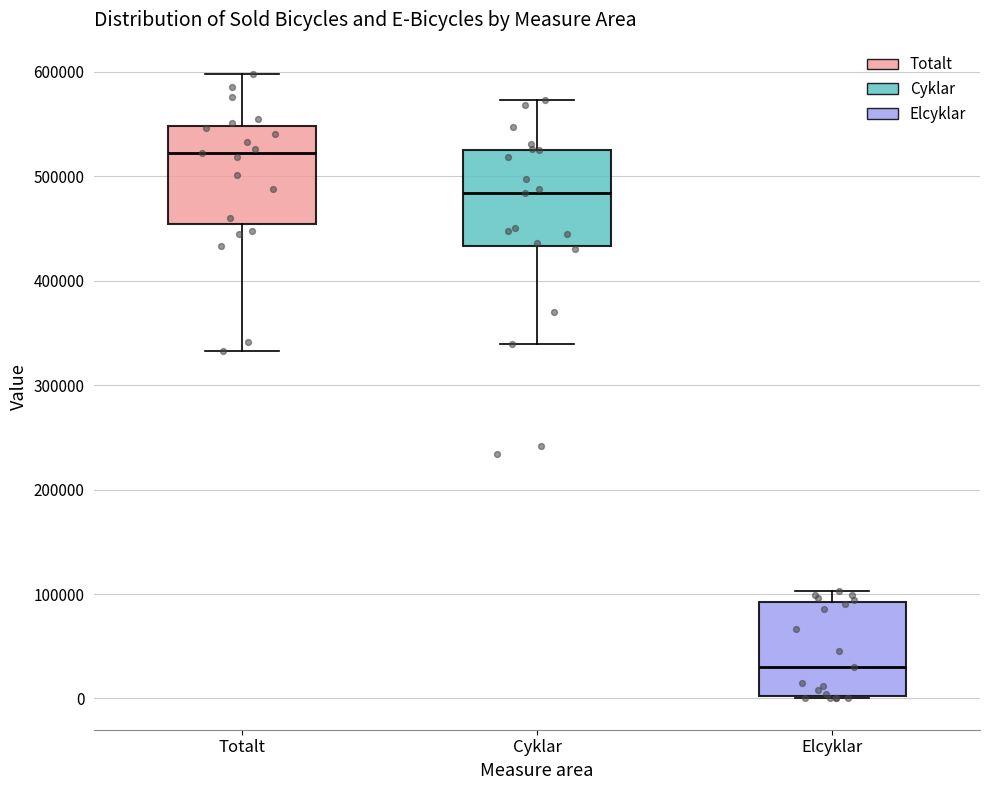

Reading left to right, transcribe this box plot: for each box, give where its median line is, the range the box spans, and where its two whiskers end, as read against the y-axis. The values are not printed on the chart, so give them approximately, as read against the axis.

Totalt: median 520000, box 450000 to 550000, whiskers 330000 to 600000
Cyklar: median 480000, box 430000 to 530000, whiskers 340000 to 570000
Elcyklar: median 30000, box 0 to 90000, whiskers 0 to 100000